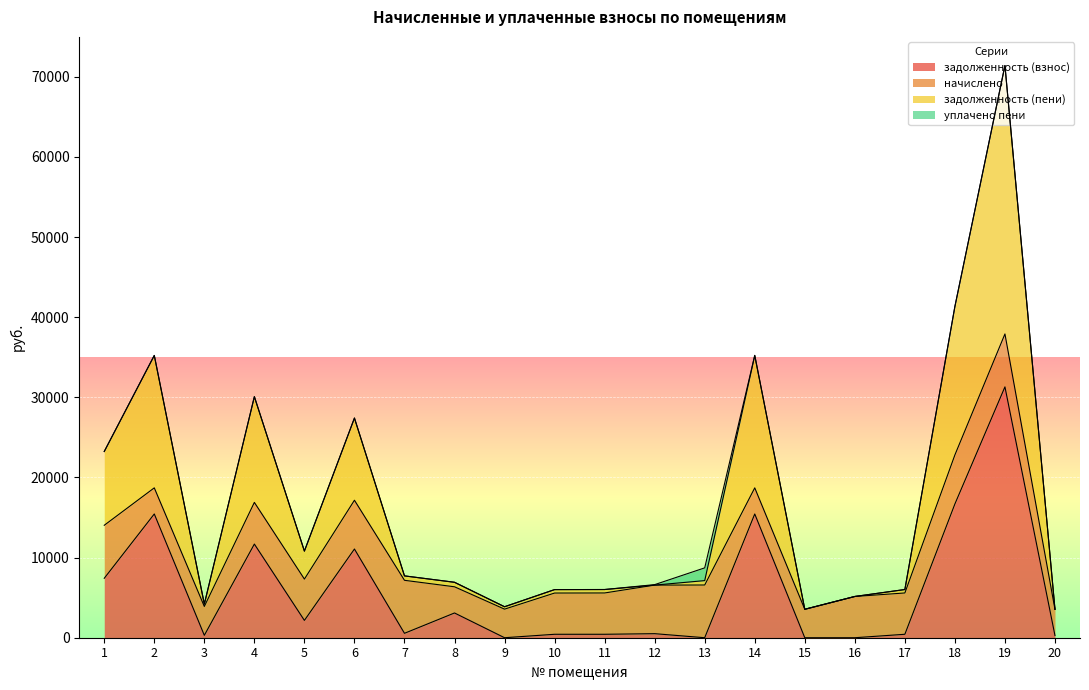

At how many categories does at least one series exceed 26017?

6